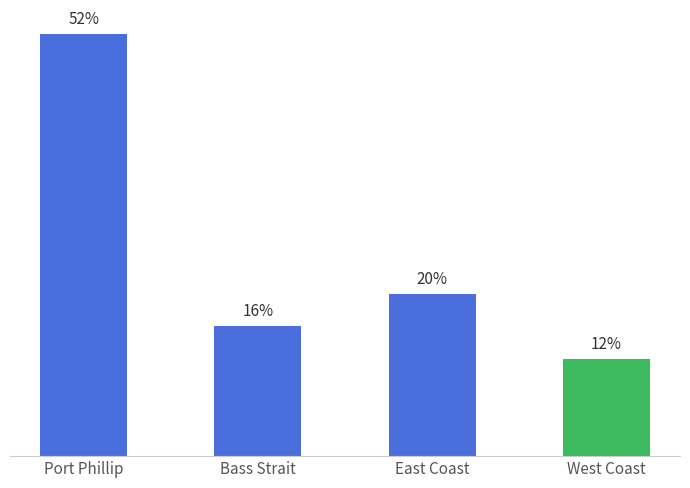

At which label does the data first exceed 20?

Port Phillip